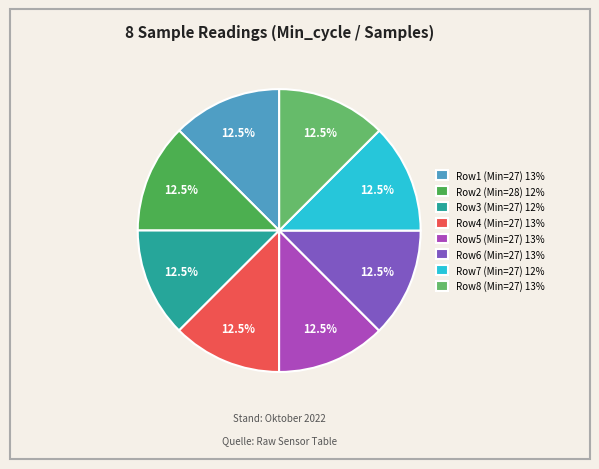

Does any single category account for the majority?

No